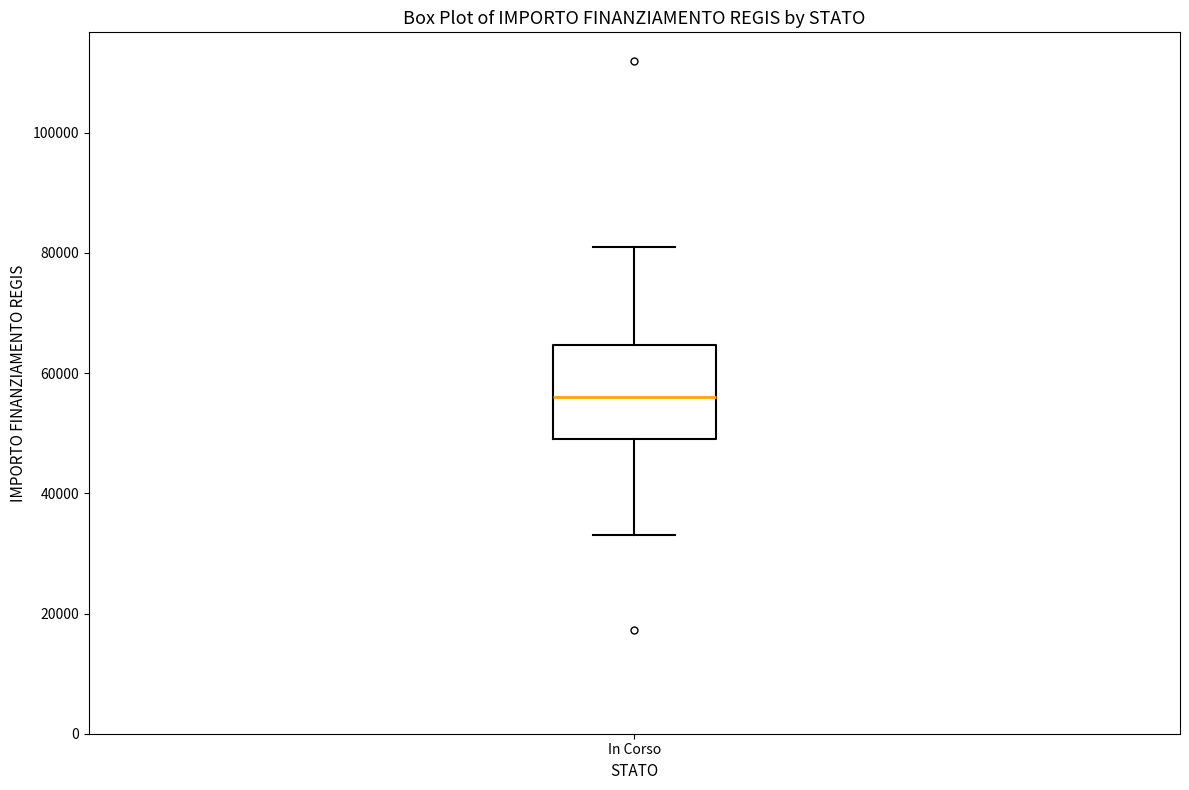

Read this box plot against the y-axis: the position of the median line, the range covered by the box, and the ends of both whiskers. The values are not printed on the chart, so give them approximately, as read against the axis.

median 56000, box 50000 to 64000, whiskers 32000 to 80000